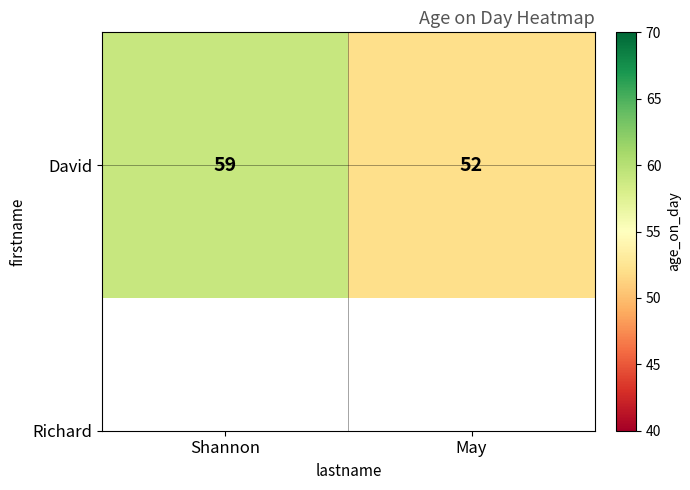

List the labels in order of value, largest first.

Shannon, May